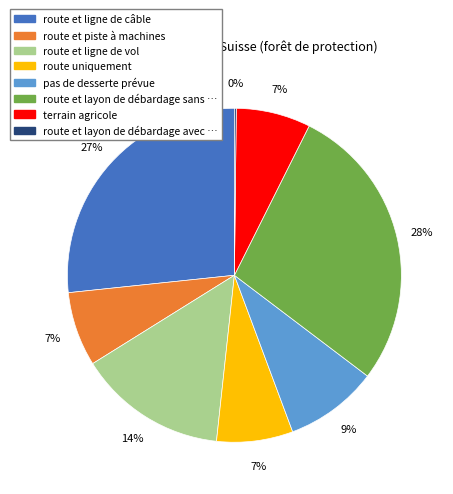

Is there a majority slice in this chart?

No